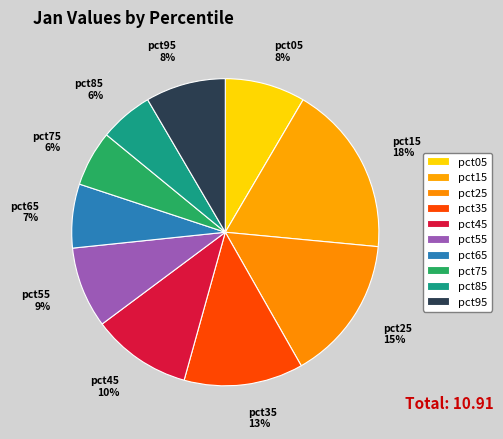

Count the number of slices in the pie.

10